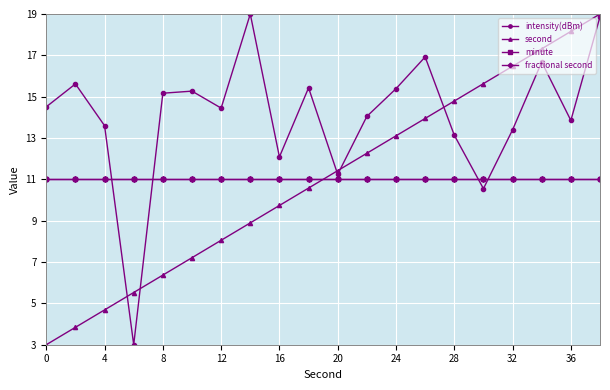

Is this an area chart (filled region under the line)?

No